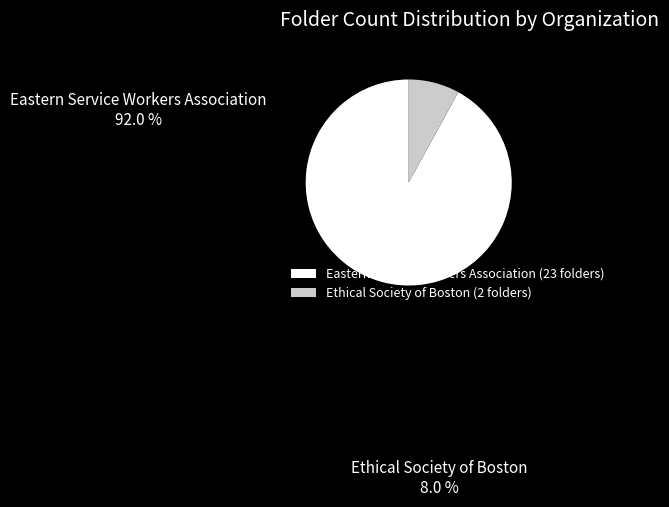

Which slice represents more than half of the pie?

Eastern Service Workers Association